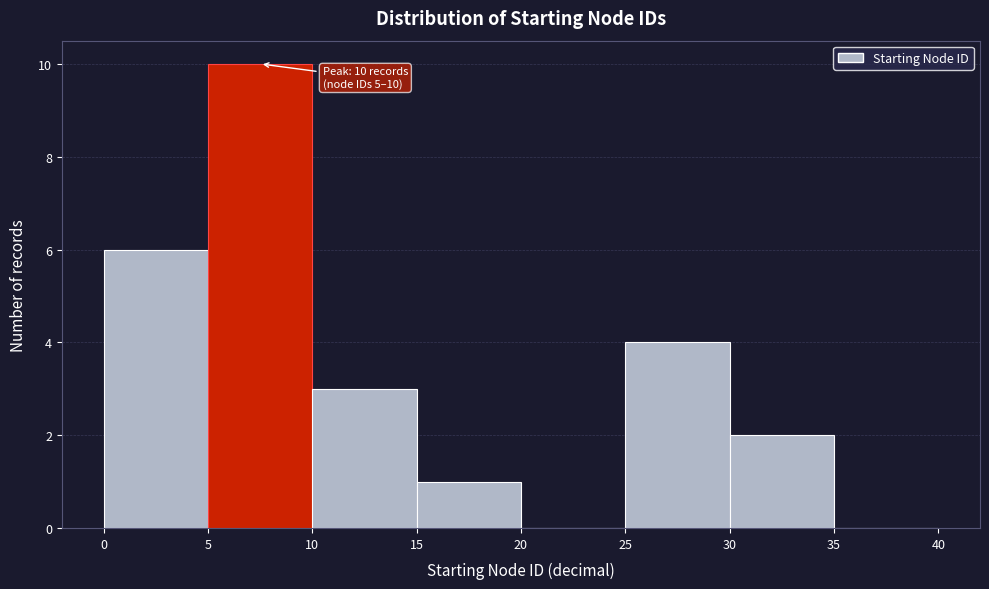

Over which range of the x-axis is the bar tallest?

5 to 10